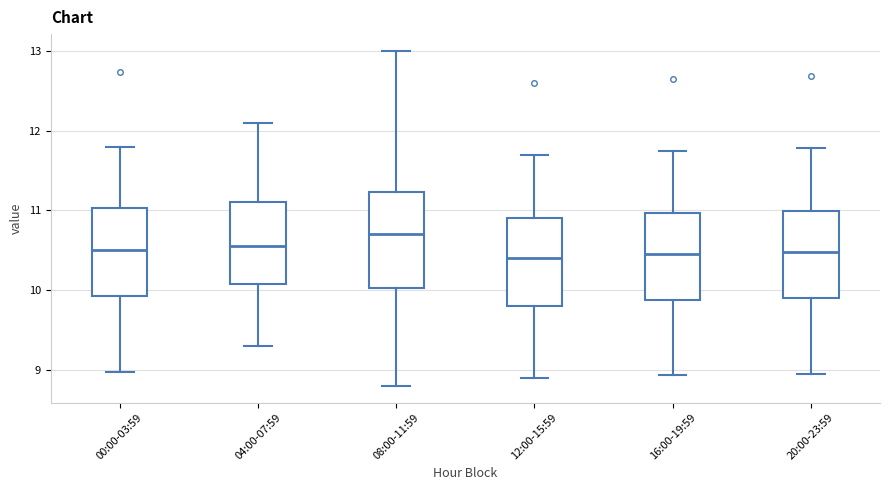

Where is the lower edge of the box for 04:00-07:59 on the y-axis? The values are not printed on the chart, so give them approximately, as read against the axis.

10.1